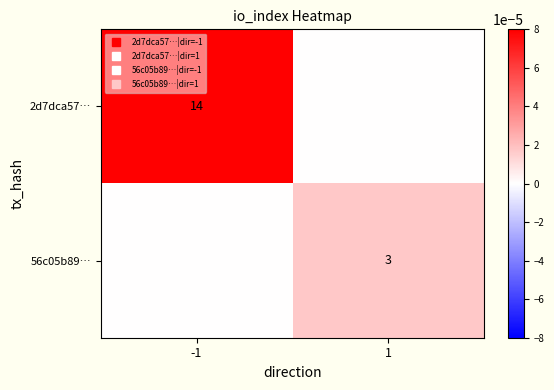

Rank the categories by 56c05b89… value from lowest to highest.

-1, 1